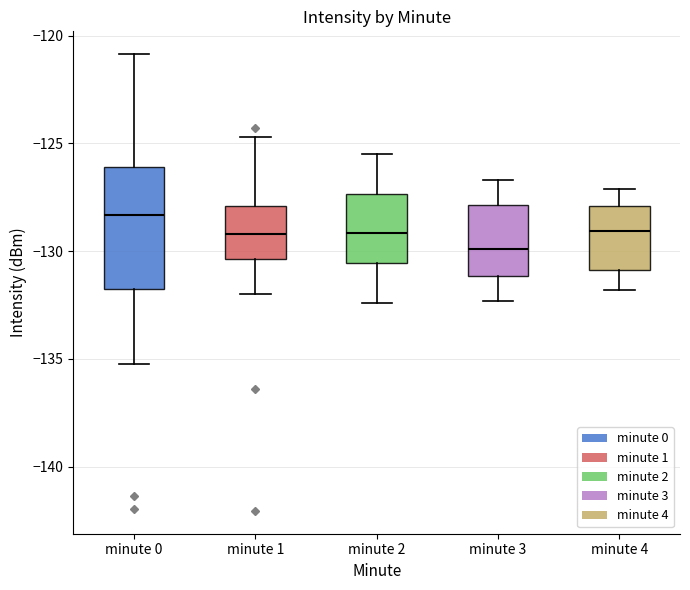

Comparing the boxes themselves (not the whiskers), which one is the tallest?

minute 0